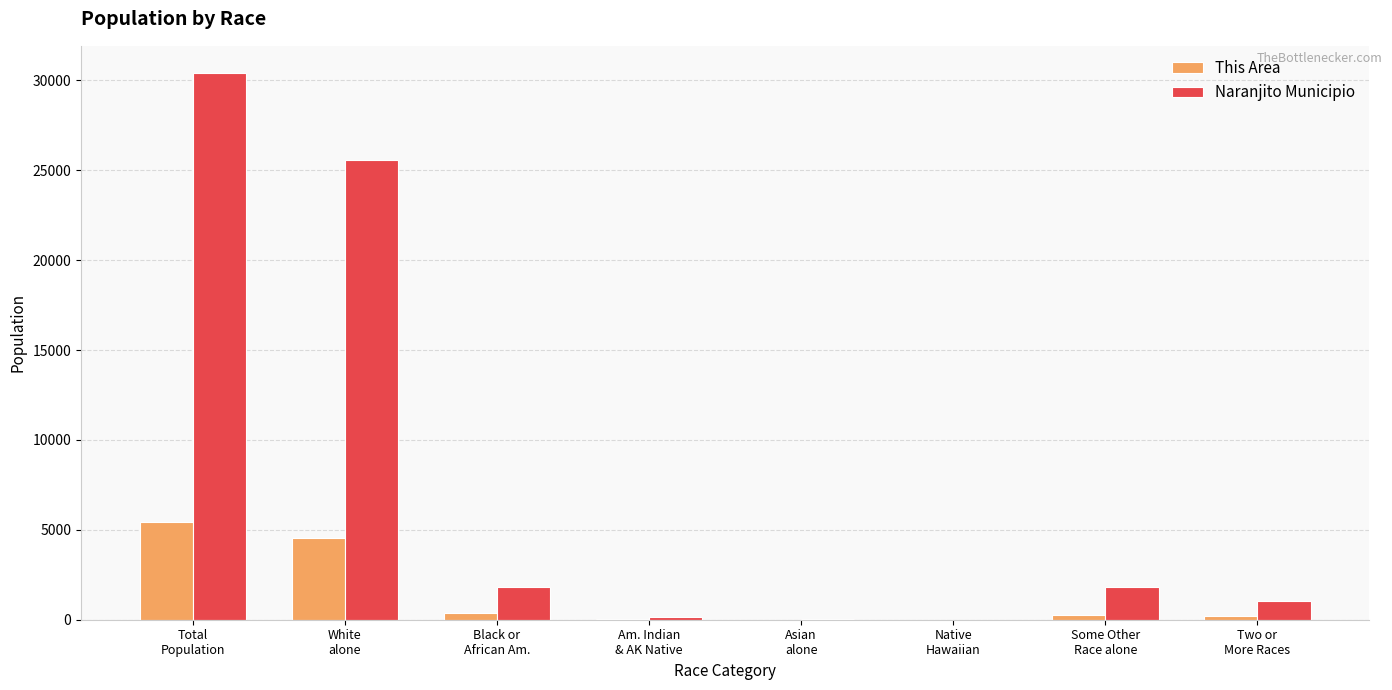

Which series has the widest spread of values?

Naranjito Municipio